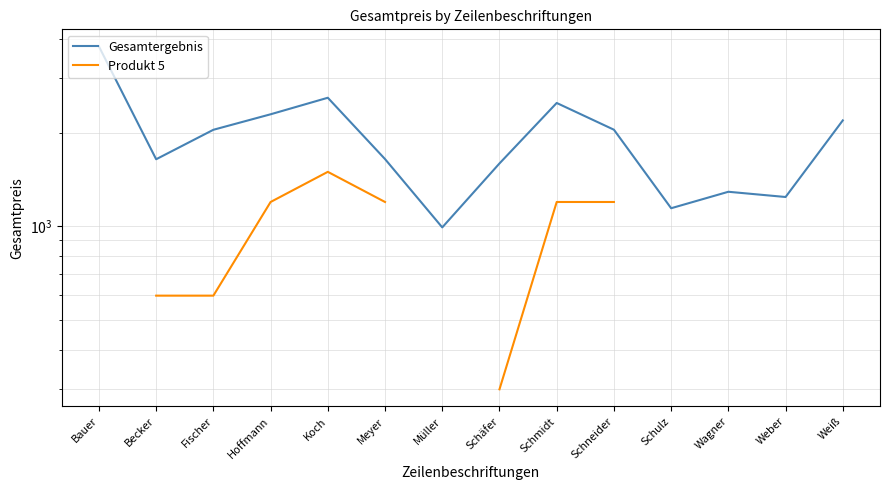

Between Becker and Schmidt, which series saw the biggest shift?

Gesamtergebnis